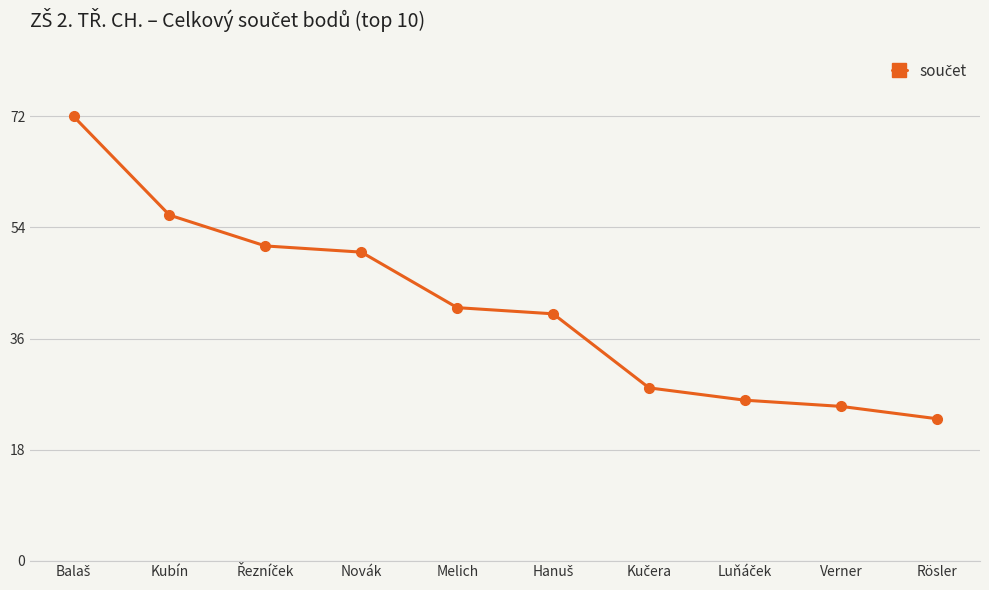

What is the sum of the values at Novák and Rösler?

73